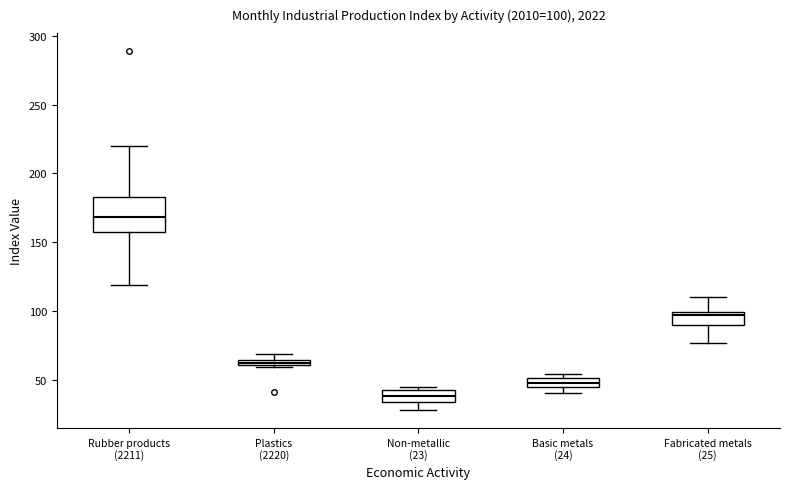

Comparing the boxes themselves (not the whiskers), which one is the tallest?

Rubber products (2211)